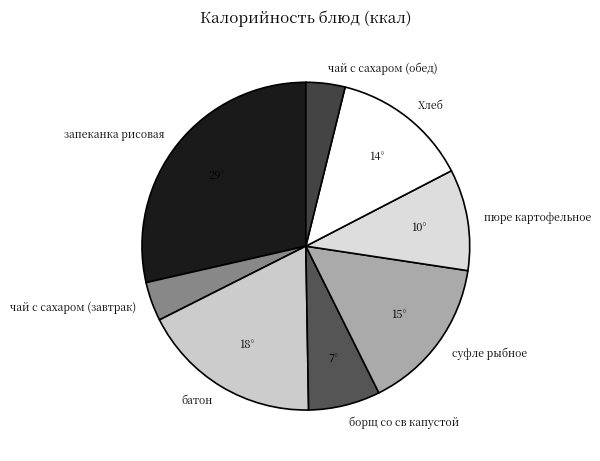

Between чай с сахаром (завтрак) and борщ со св капустой, which is larger?

борщ со св капустой